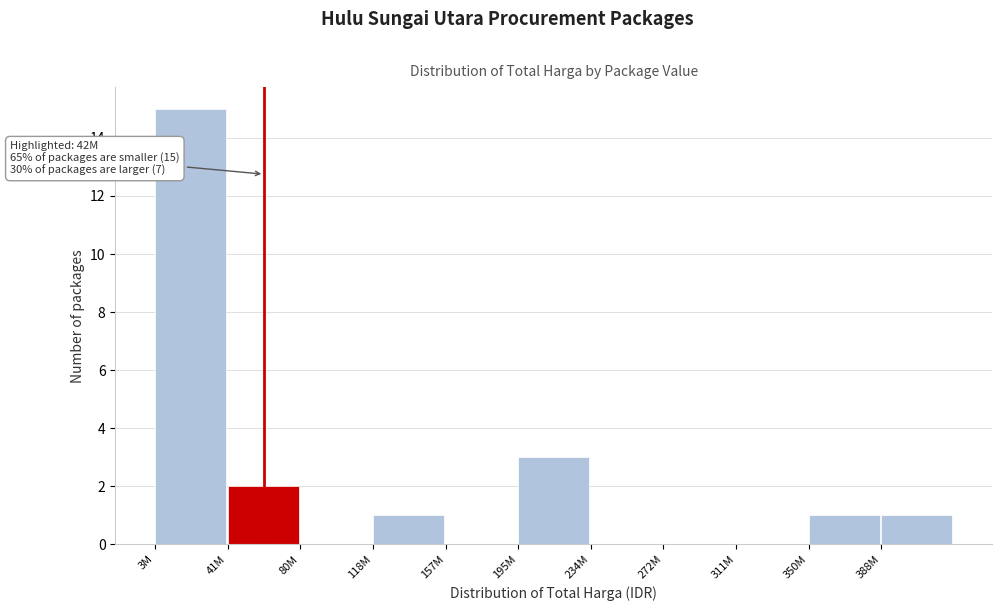

Reading right to left, list all the values displayed in this chart.

388M=1	350M=1	311M=0	272M=0	234M=0	195M=3	157M=0	118M=1	80M=0	41M=2	3M=15